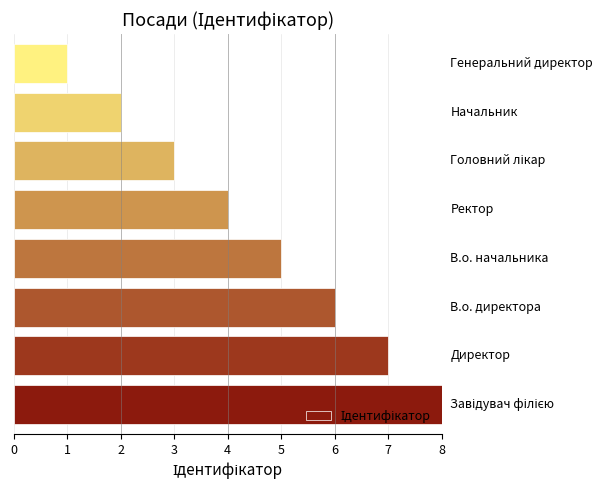

What is the difference between the maximum and minimum values?

7